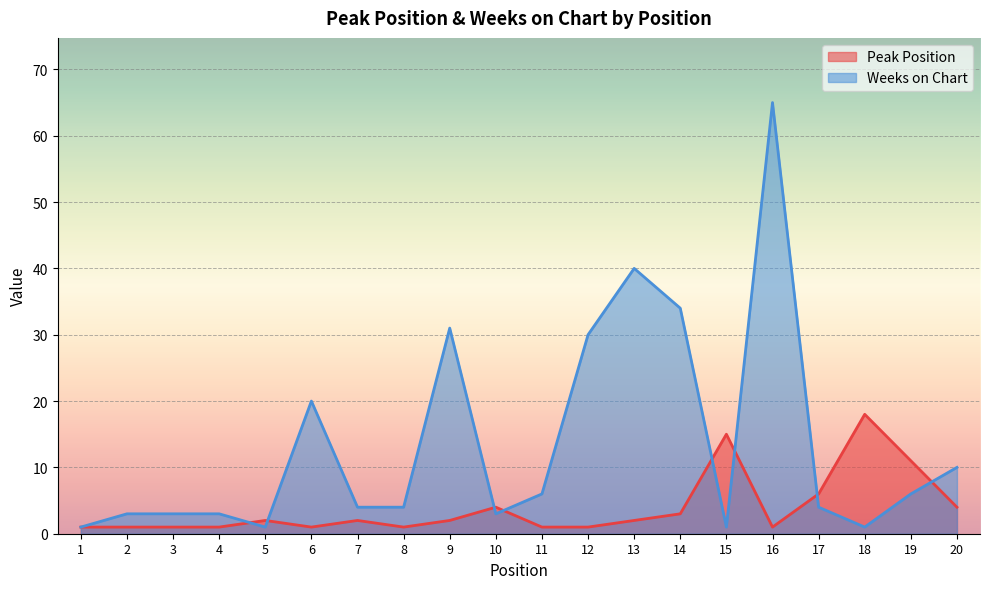

Does the chart display data point markers on the line(s)?

No